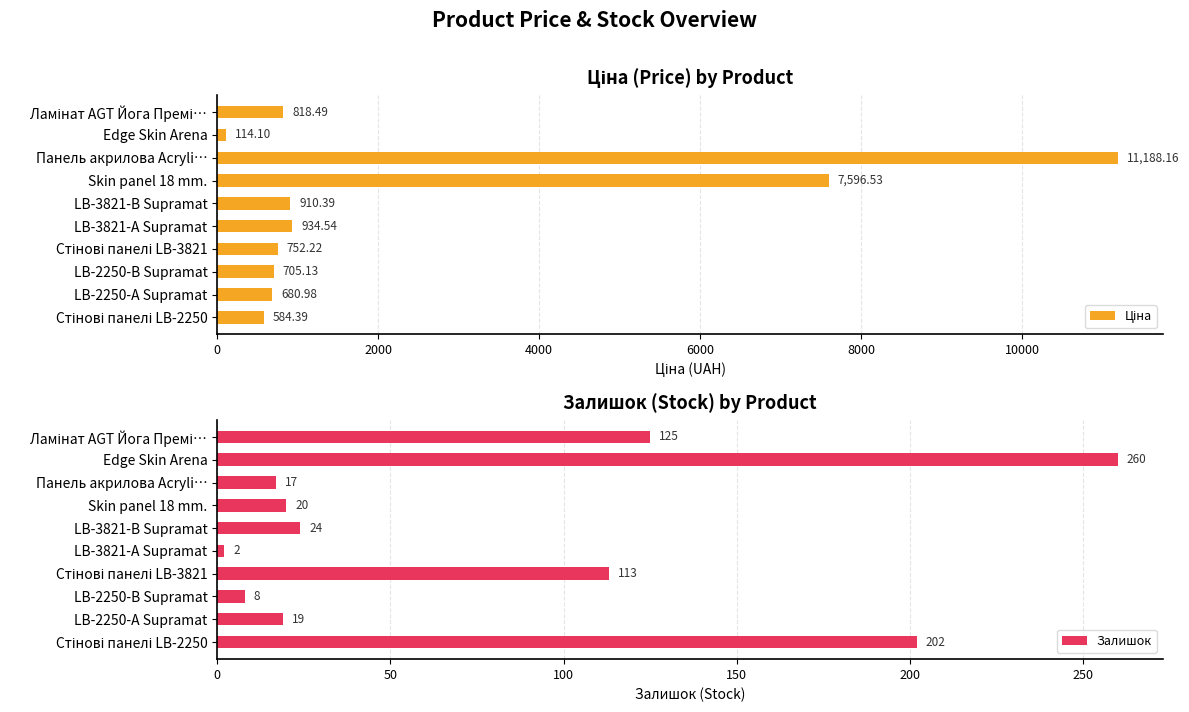

What is the approximate value of Залишок at Edge Skin Arena, to the nearest 5?

260